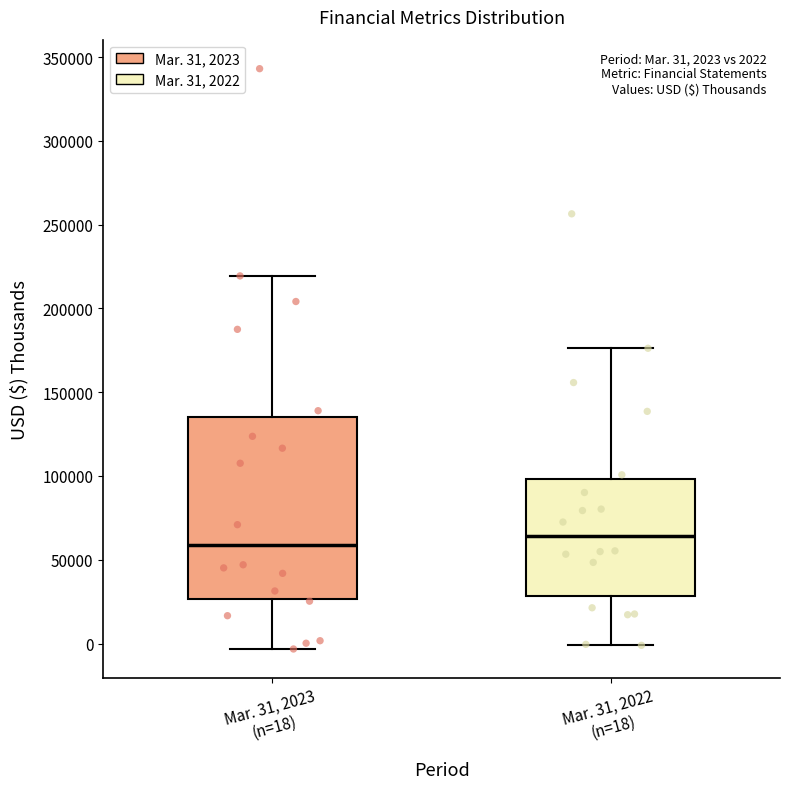

Which box is the tallest, from its lower edge to its upper edge?

Mar. 31, 2023 (n=18)